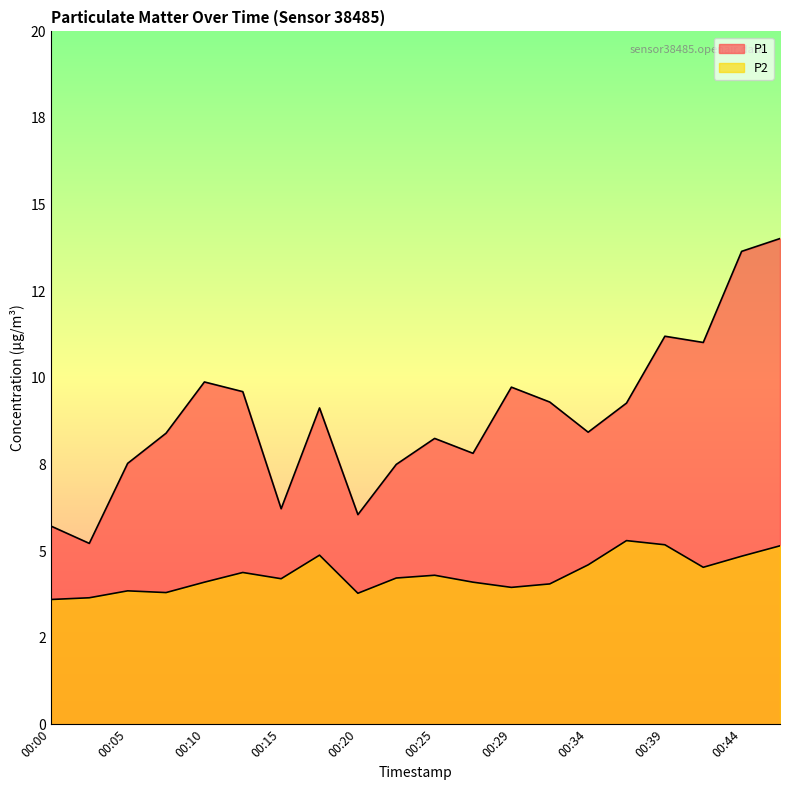

What value does the P1 series have at 00:12?

9.6